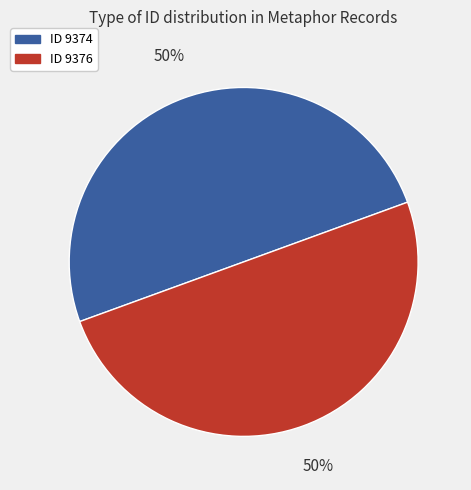

The ID 9376 slice represents 50% of the pie. True or false?

True